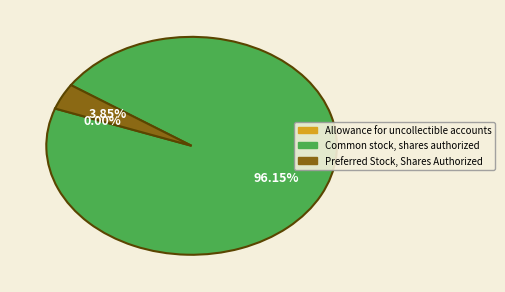

Combined, do Common stock, shares authorized and Preferred Stock, Shares Authorized account for over 50%?

Yes